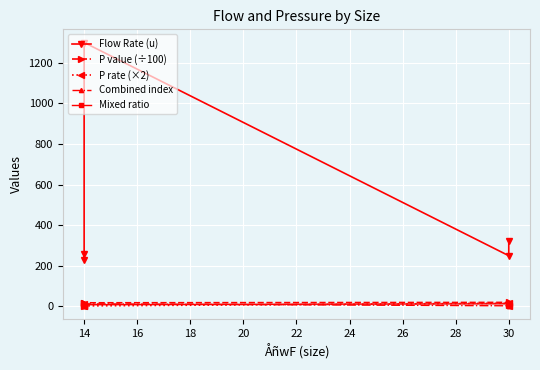

How many data points in Combined index are less than 3?

1